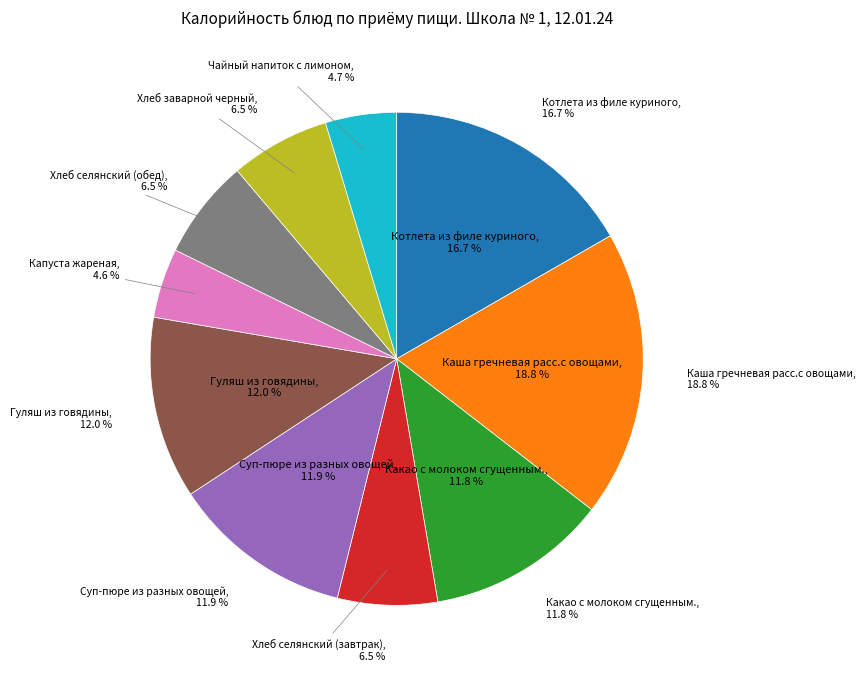

Which slice is the largest?

Каша гречневая расс.с овощами